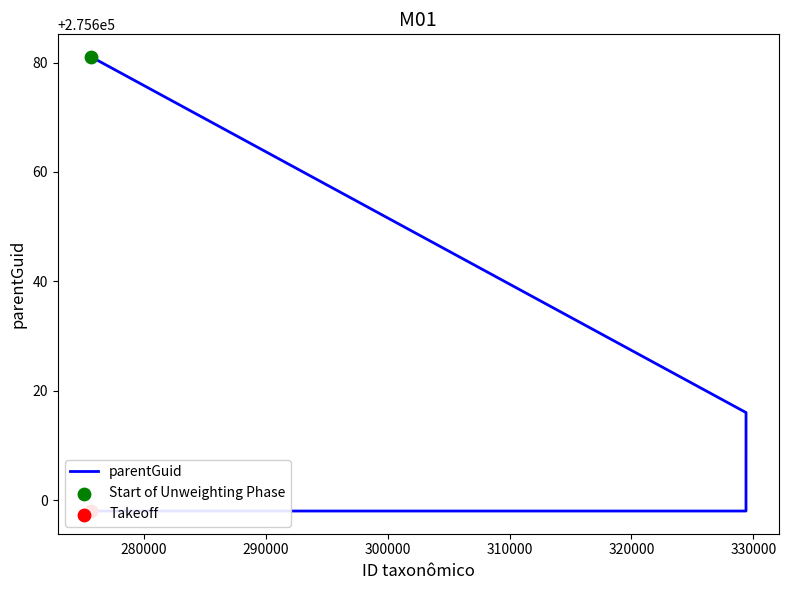

What is the ratio of the value at 280000 to the value at 290000?

1.0